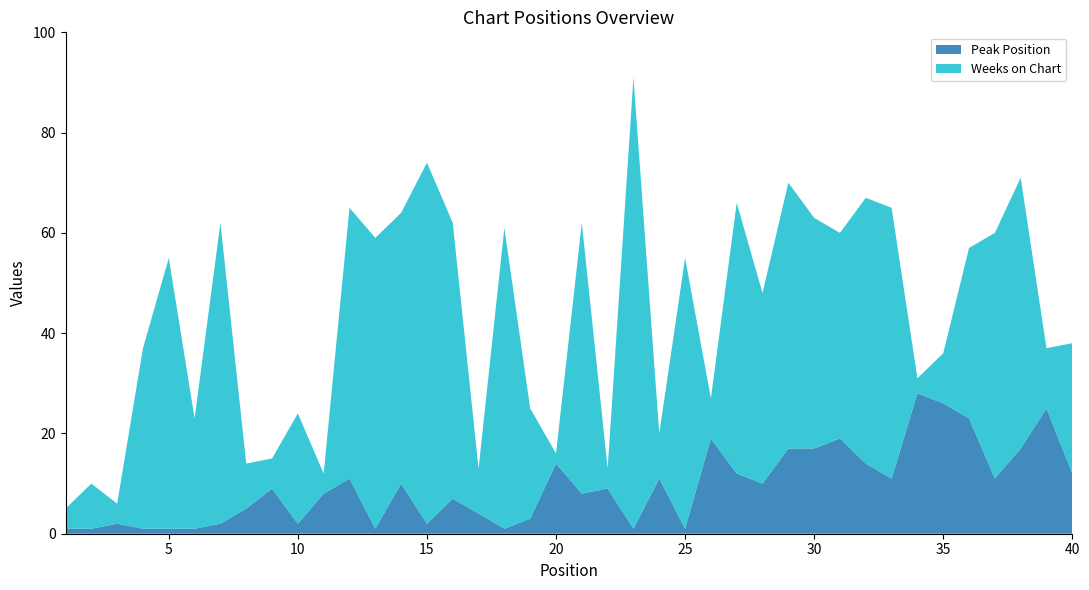

Reading left to right, transcribe all the data shown in this chart.

Peak Position: 1	1	2	1	1	1	2	5	9	2	8	11	1	10	2	7	4	1	3	14	8	9	1	11	1	19	12	10	17	17	19	14	11	28	26	23	11	17	25	12
Weeks on Chart: 4	9	4	36	54	22	60	9	6	22	4	54	58	54	72	55	9	60	22	2	54	4	90	9	54	8	54	38	53	46	41	53	54	3	10	34	49	54	12	26